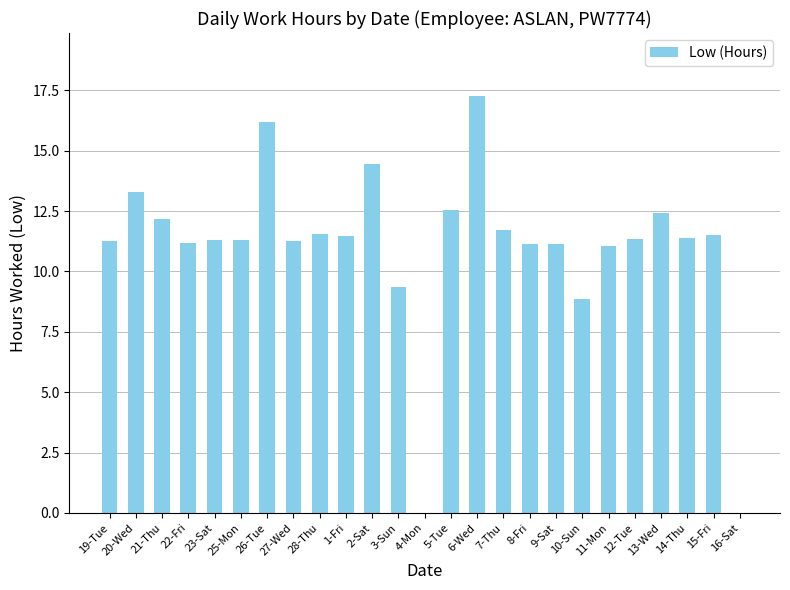

The chart shows a value of 11.1 at 8-Fri. True or false?

True